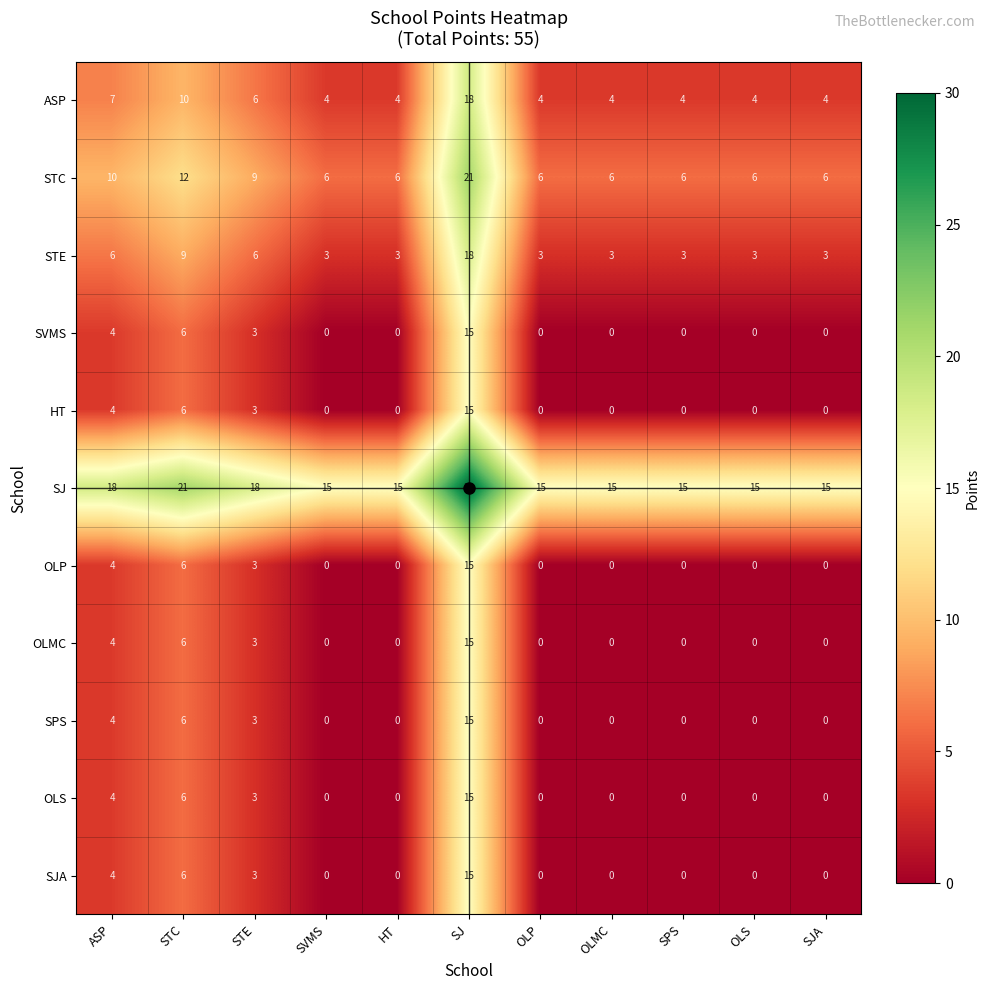

What is the sum of the OLP values at ASP and SJ?

19